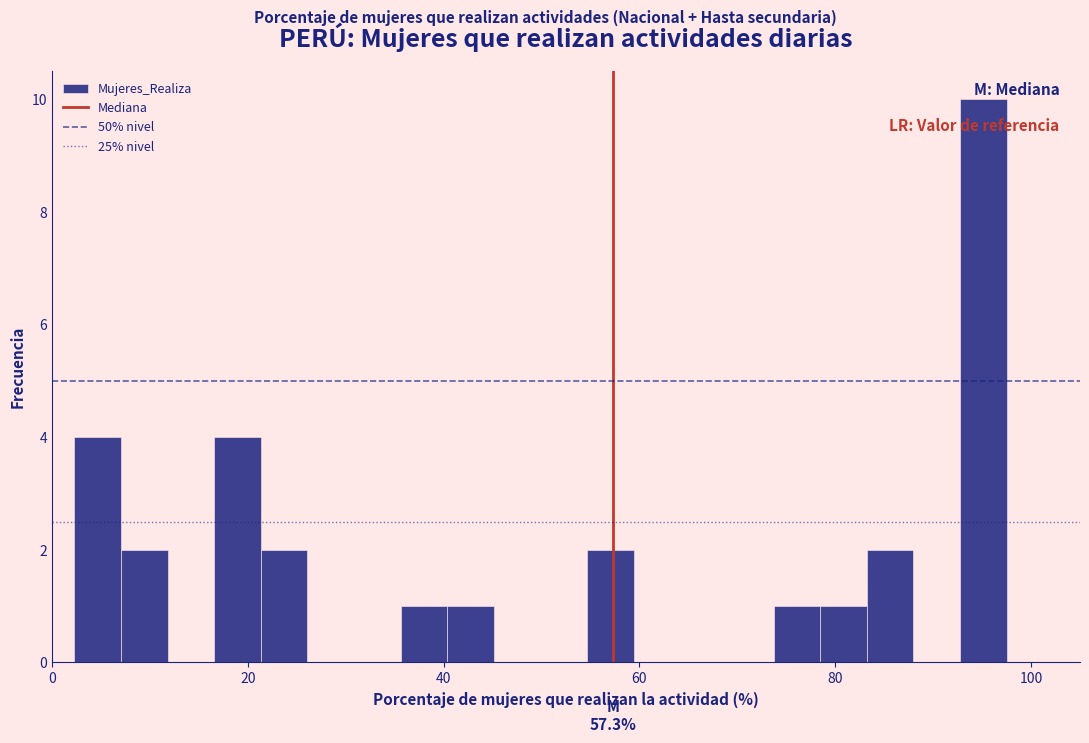

Read against the x-axis, roughly where is the centre of the tallest bar?

96